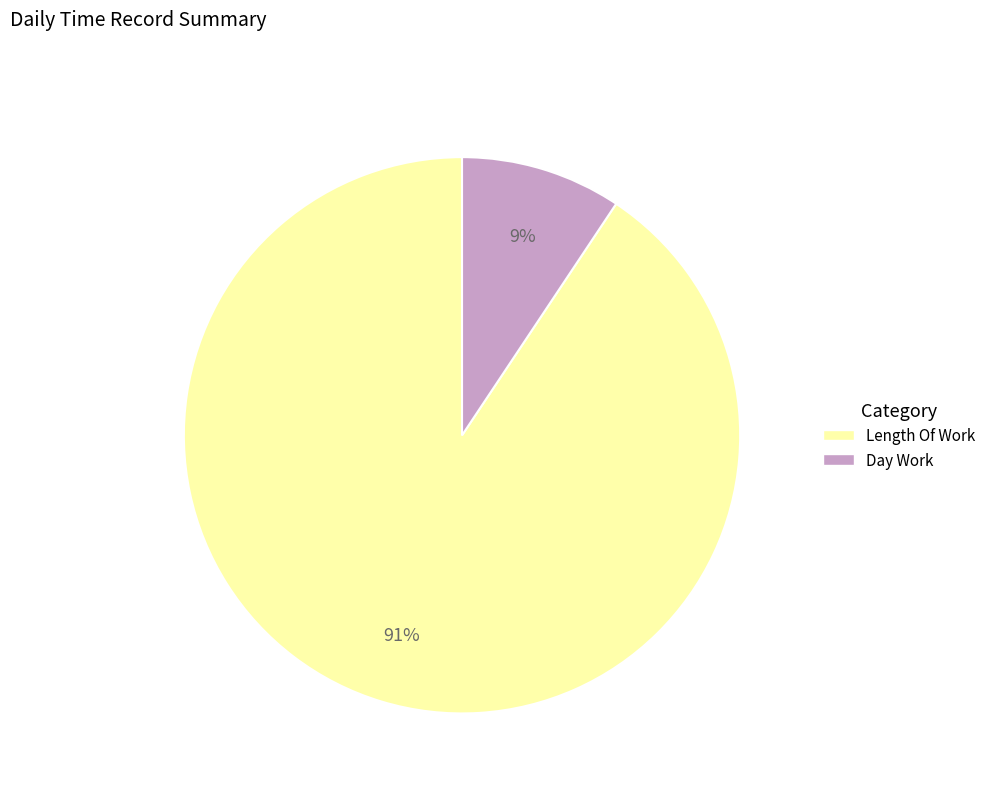

To the nearest percent, what is the average slice percentage?

50%